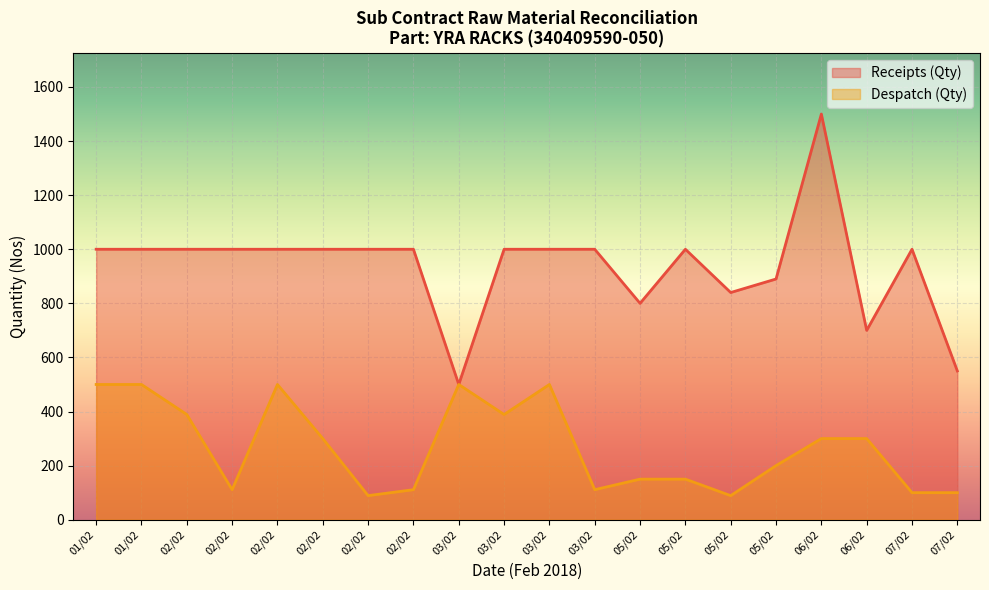

At which label does Receipts (Qty) first exceed 1000?

06/02